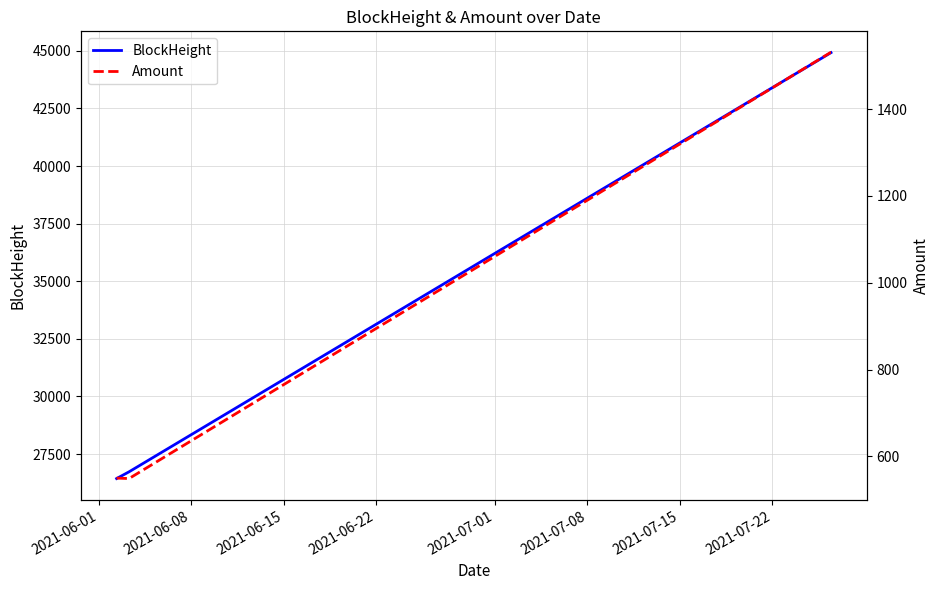

How many data points in Amount are less than 1530?

2